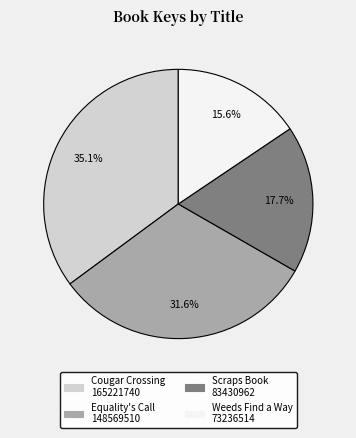

True or false: Weeds Find a Way accounts for 16% of the total.

True